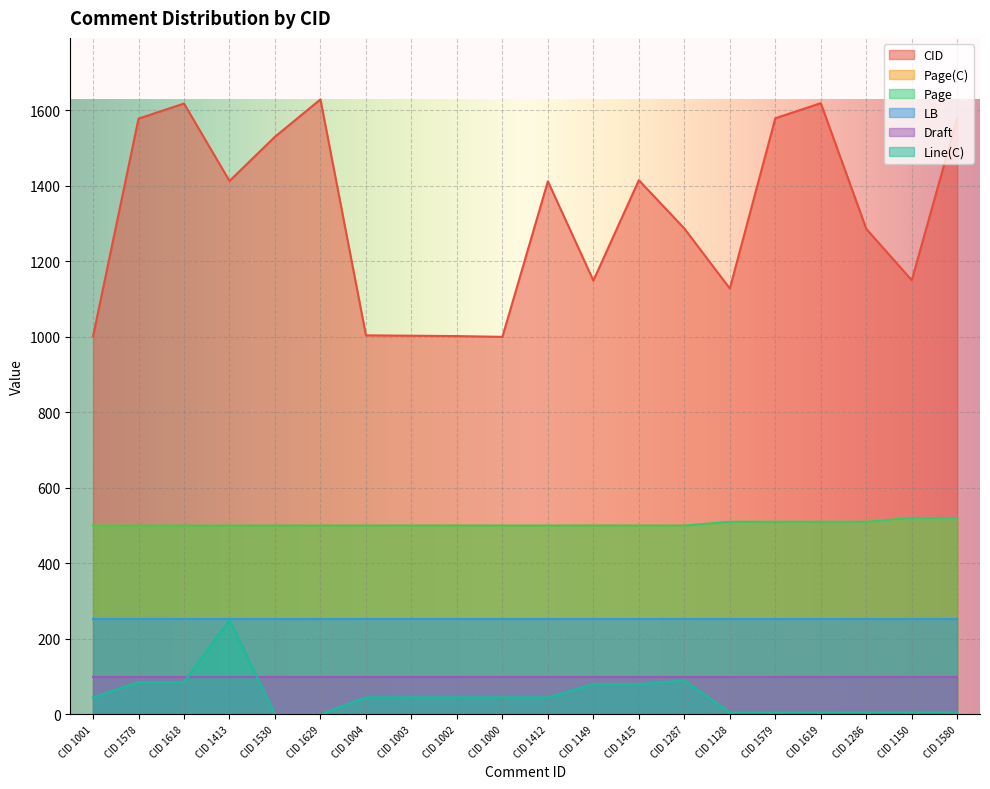

True or false: CID and Page cross at least once.

False